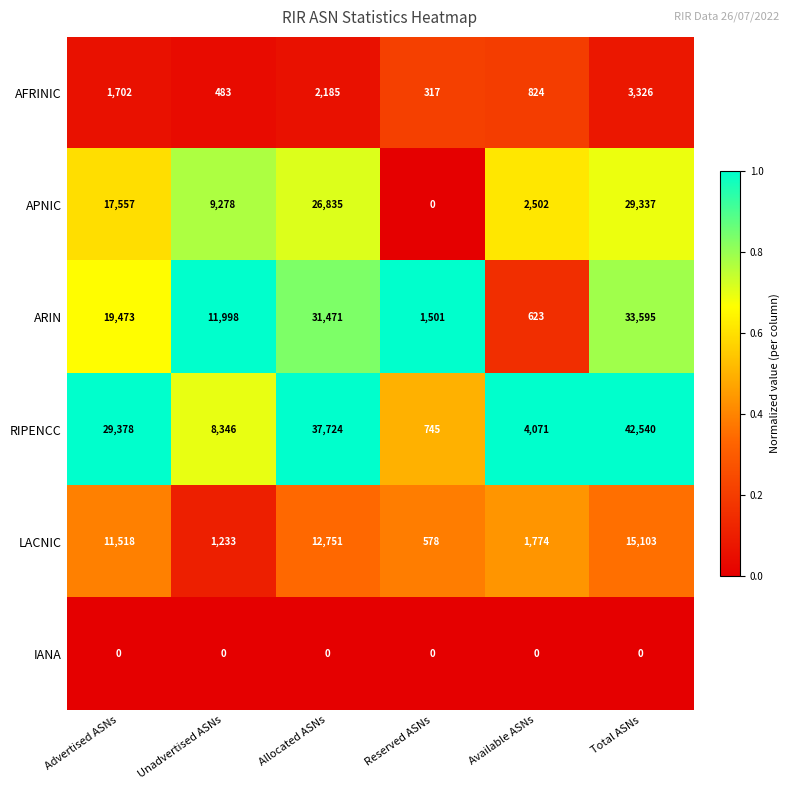

Which series has the largest range (max minus min)?

RIPENCC